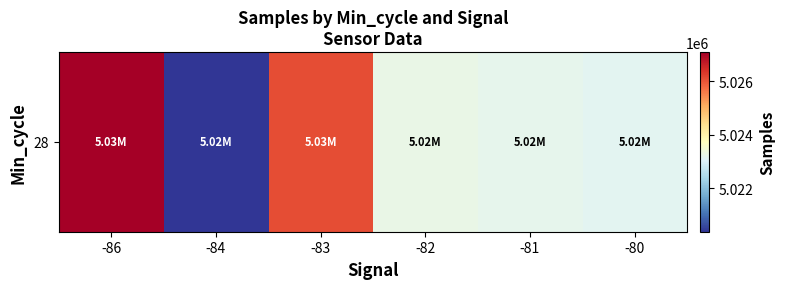

Reading right to left, what are all the values shown in this chart?

-80=5023135.0	-81=5023189.8	-82=5023270.6	-83=5026081.0	-84=5020369.0	-86=5027086.0